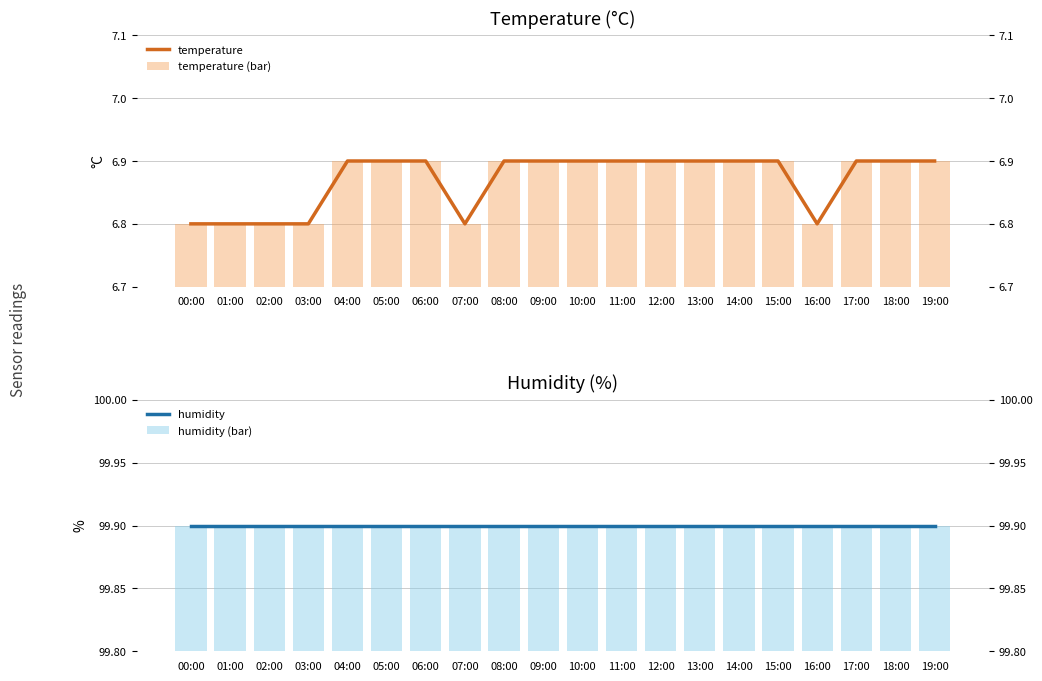

Are the bars grouped side by side (vs. stacked)?

Yes